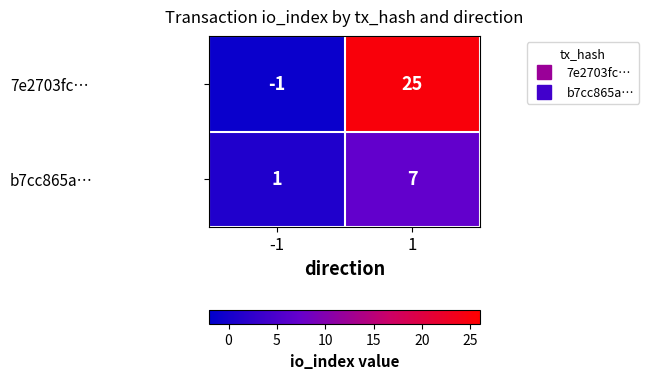

At how many categories does at least one series exceed 11?

1